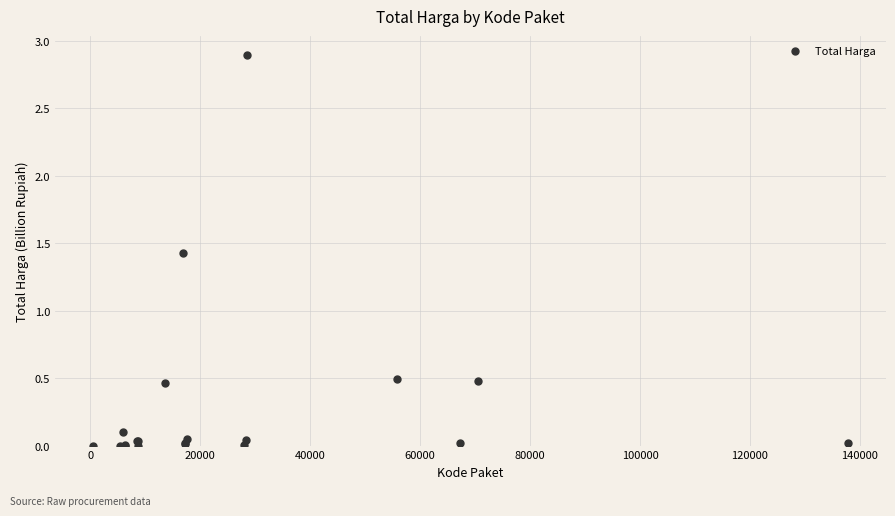

What Y value in the scatter plot is closest to 1?

1.4